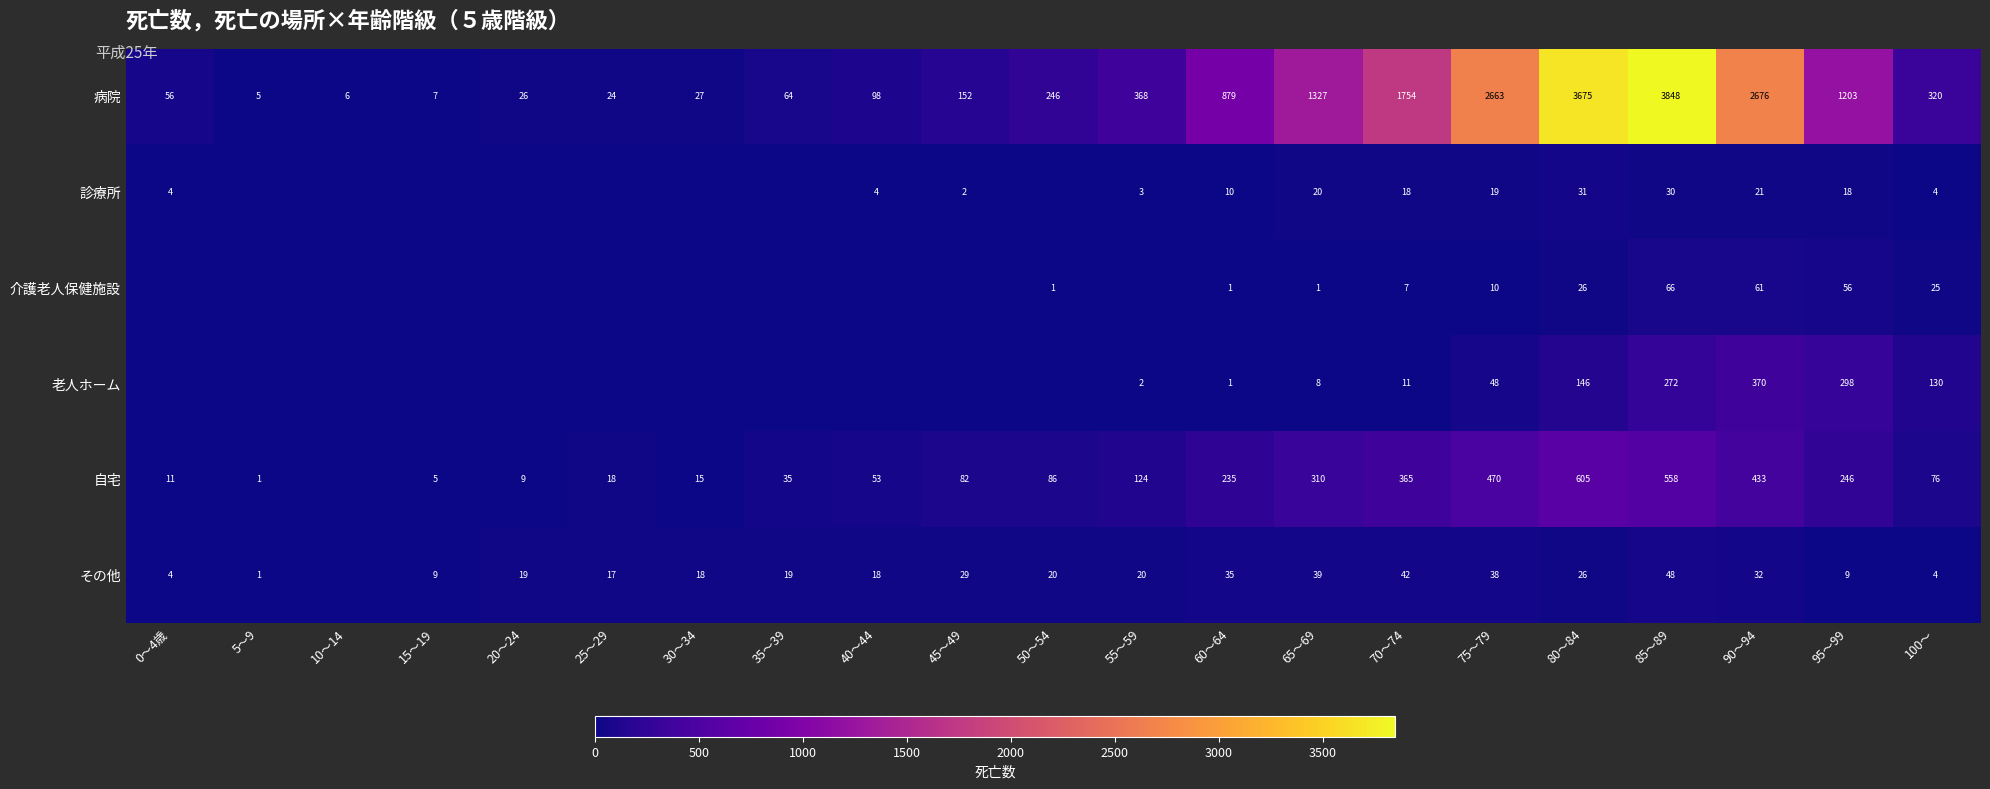

How many data points does each series have?

21